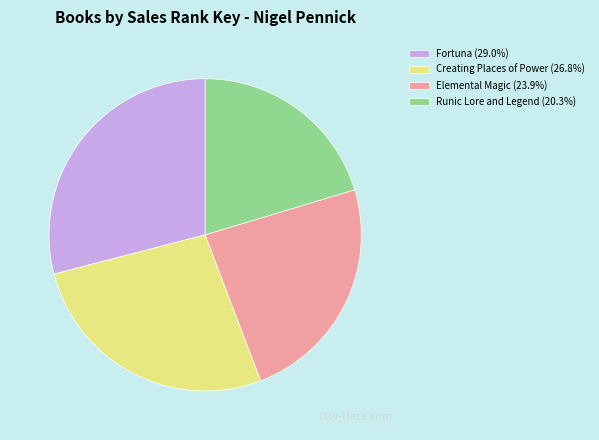

Does Runic Lore and Legend (20.3%) represent more than half of the total?

No